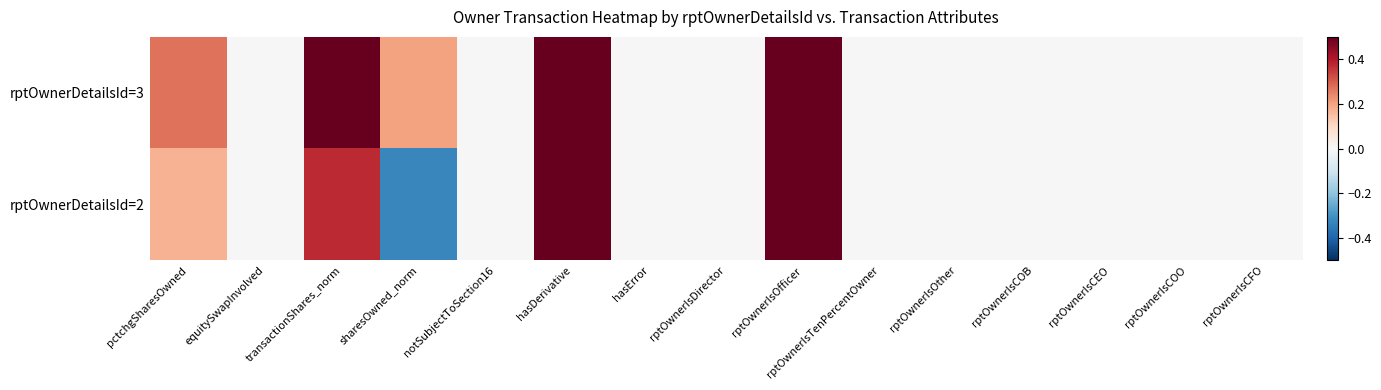

Between hasDerivative and rptOwnerIsDirector, which series saw the biggest shift?

rptOwnerDetailsId=3